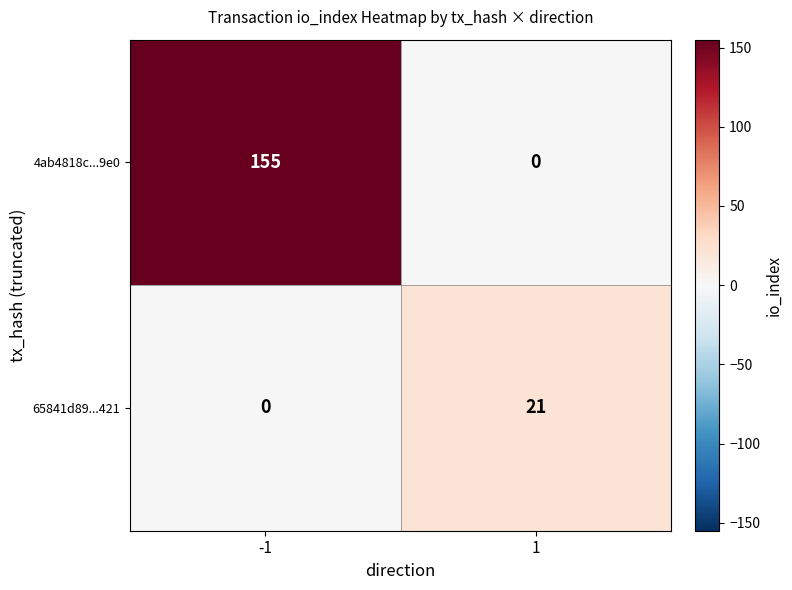

At which category is the sum across all series the highest?

-1